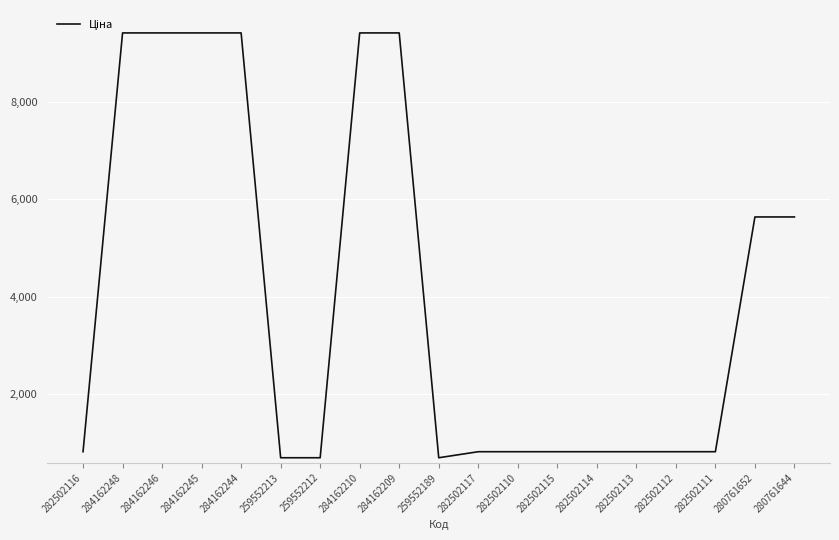

Read the value at 259552213.

689.1